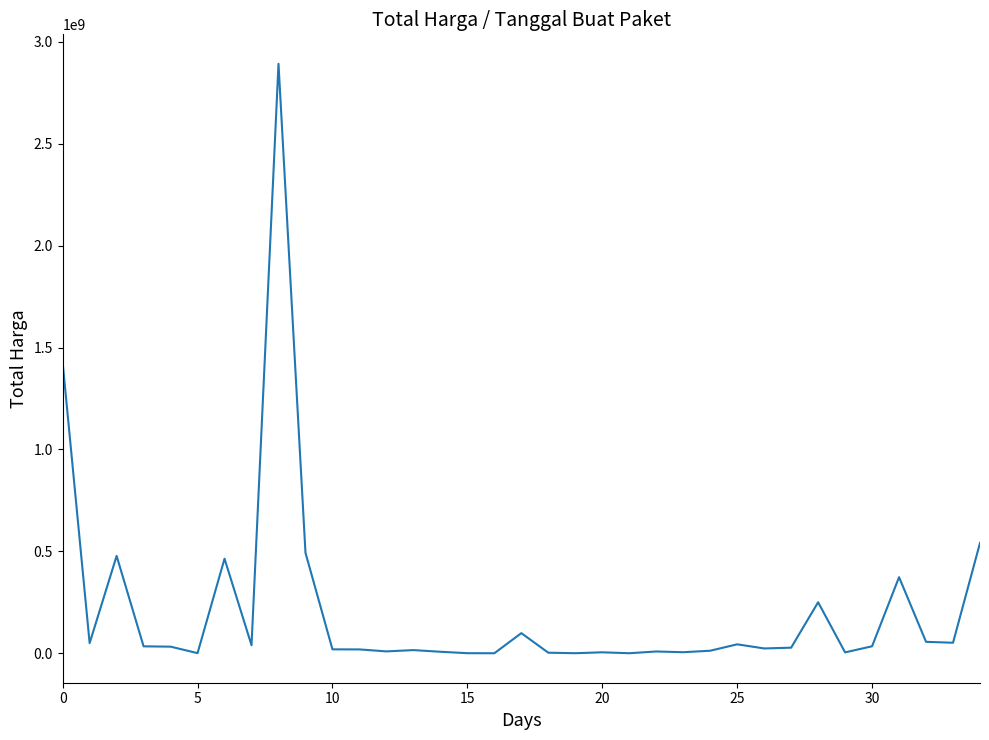

What is the difference between the maximum and minimum values?

2892044000